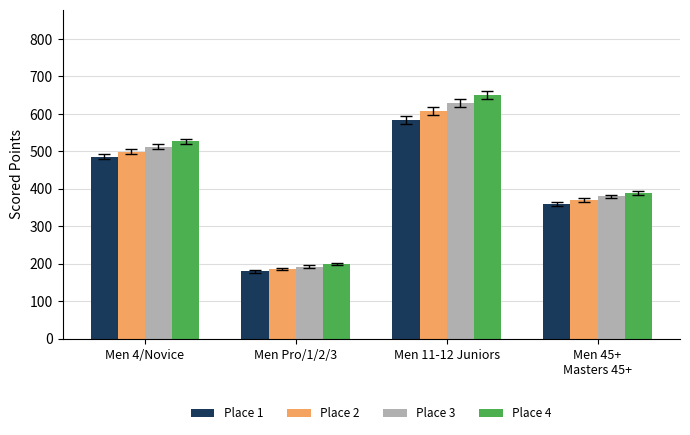

At Men 11-12 Juniors, list the series in order from largest to smallest.

Place 4, Place 3, Place 2, Place 1